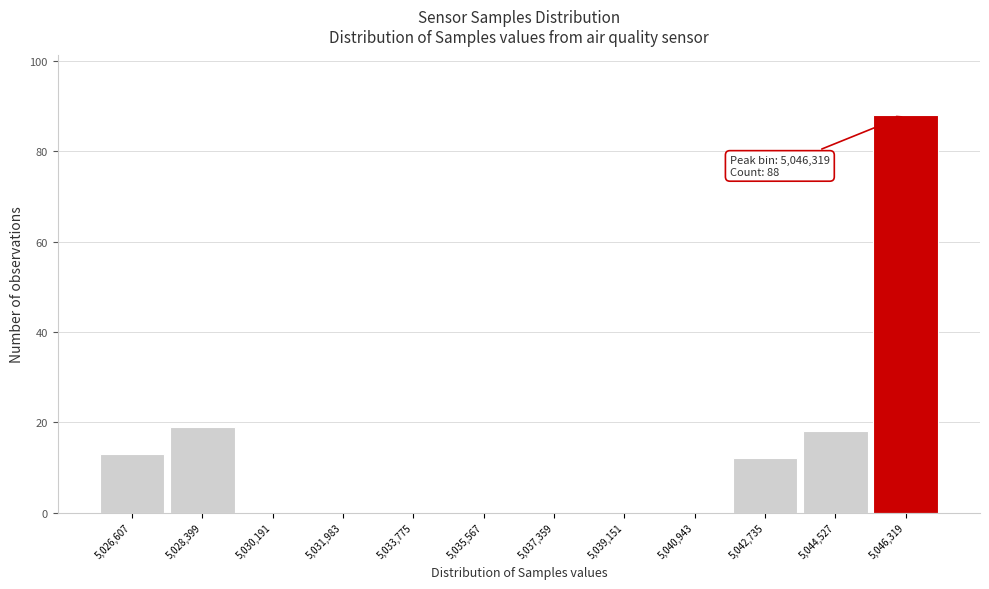

Over which range of the x-axis is the bar tallest?

5045400 to 5047200